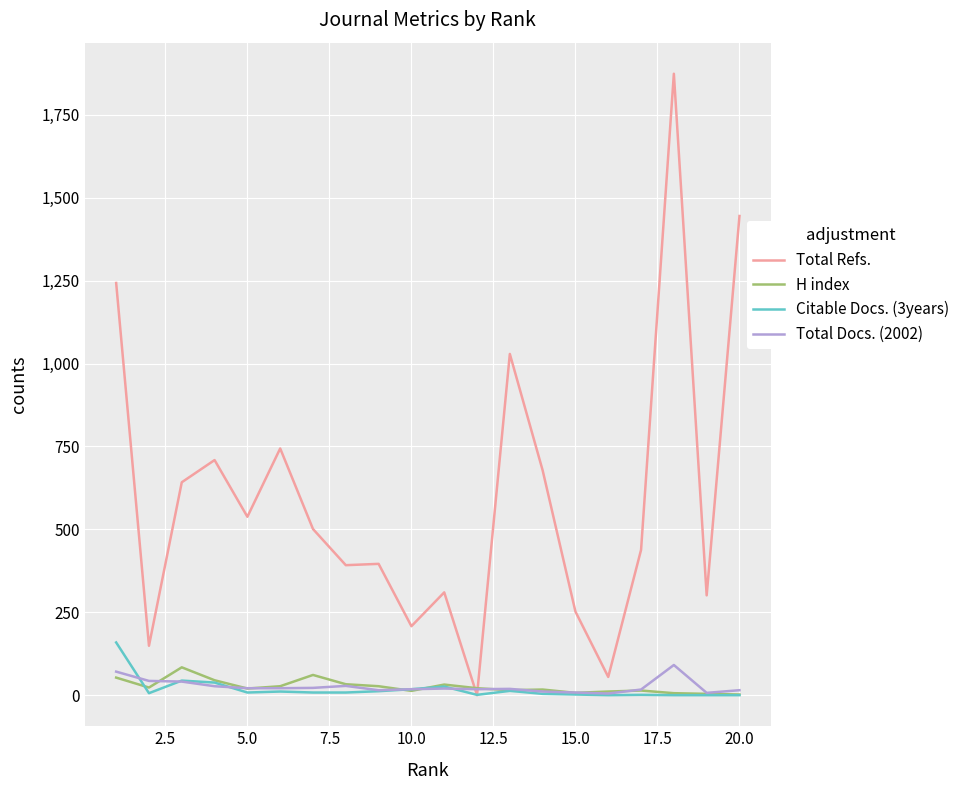

What is the greatest value displayed?

1874